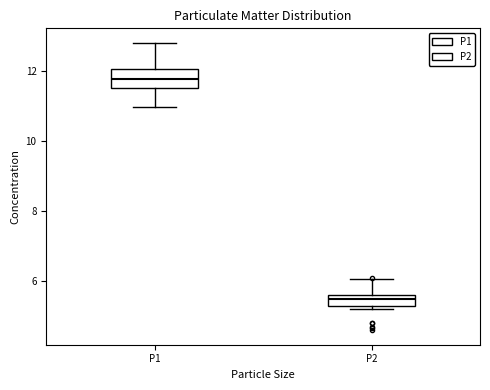

Reading left to right, read every box against the y-axis: the position of its median line, the range the box covers, and the ends of its whiskers. The values are not printed on the chart, so give them approximately, as read against the axis.

P1: median 11.8, box 11.6 to 12.0, whiskers 11.0 to 12.8
P2: median 5.6 (inside the box), box 5.4 to 5.6, whiskers 5.2 to 6.0